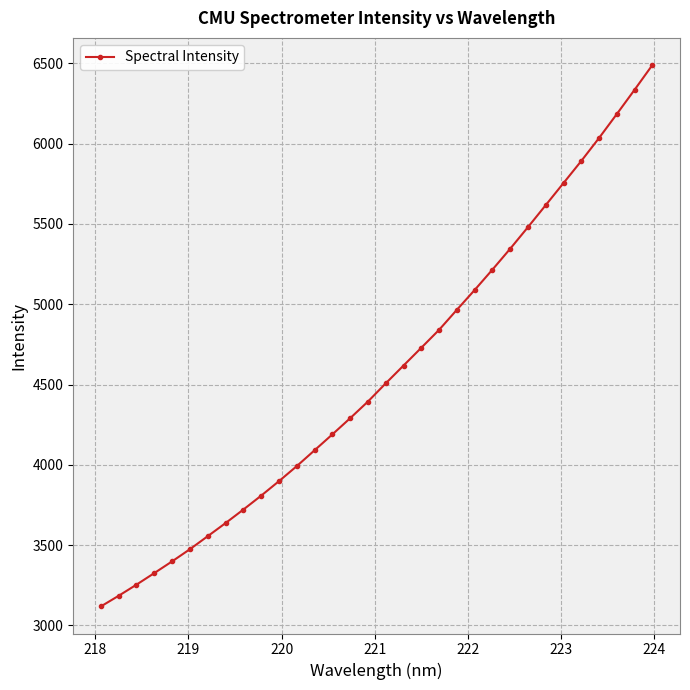

What is the value of the 13th point from the left?

4090.5